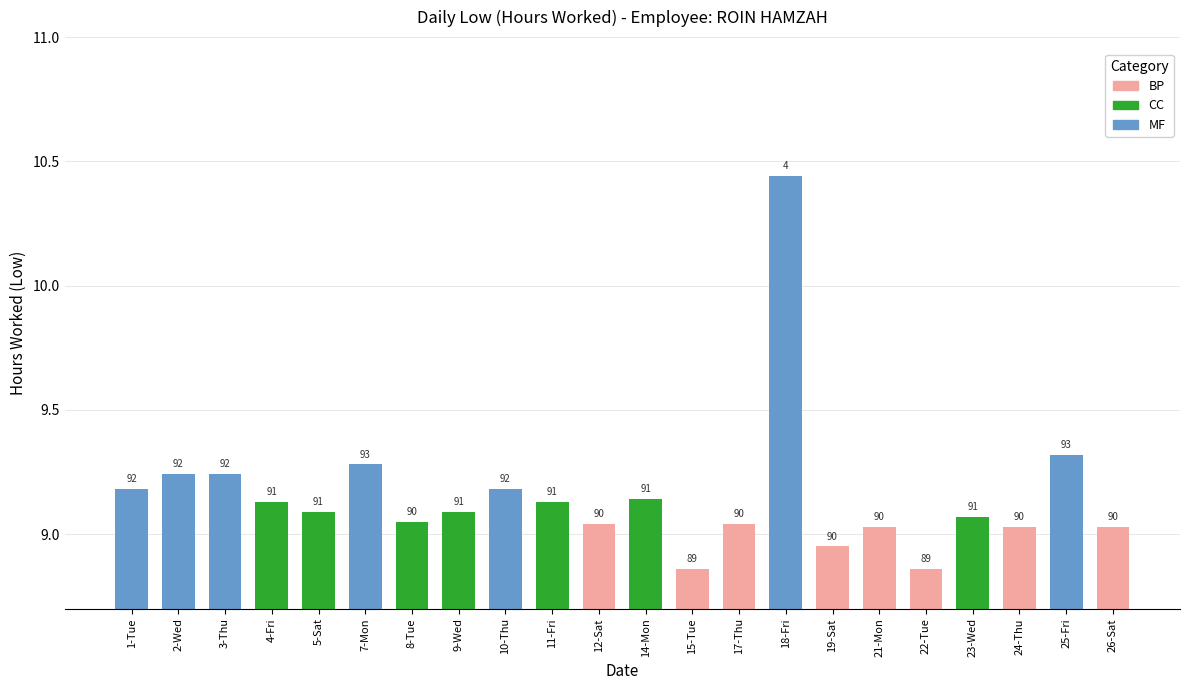

Are the bars horizontal?

No